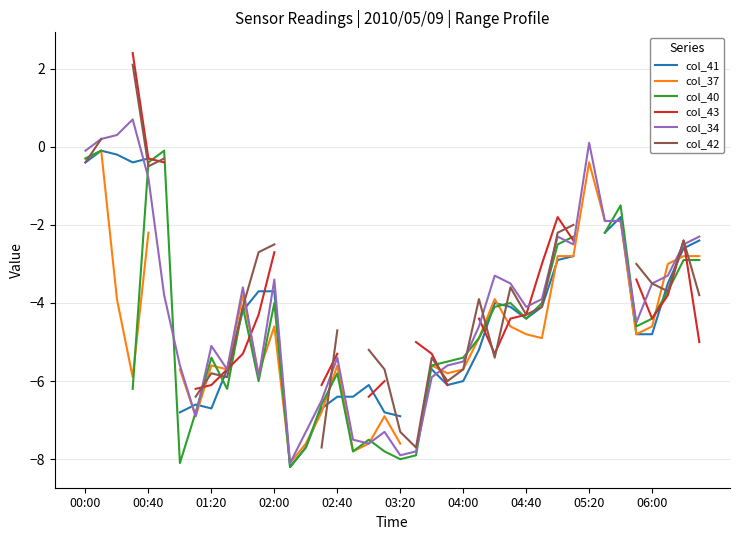

Is it true that col_37 equals -8.4 at 11?

False